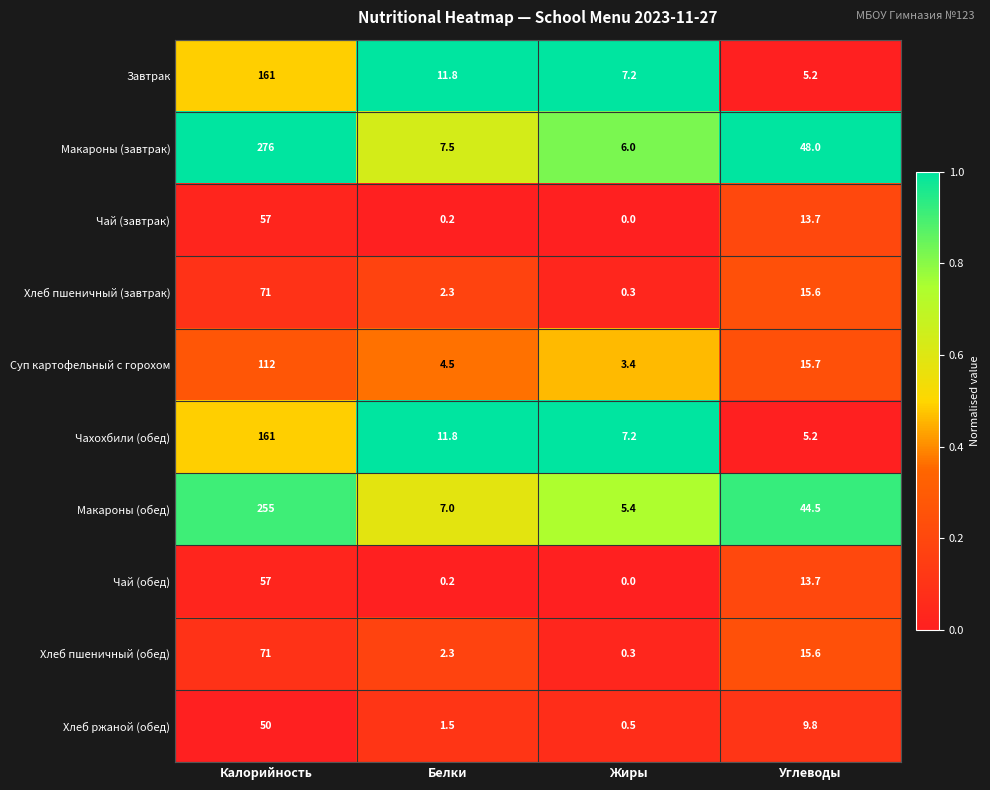

Which series has the widest spread of values?

Макароны (завтрак)